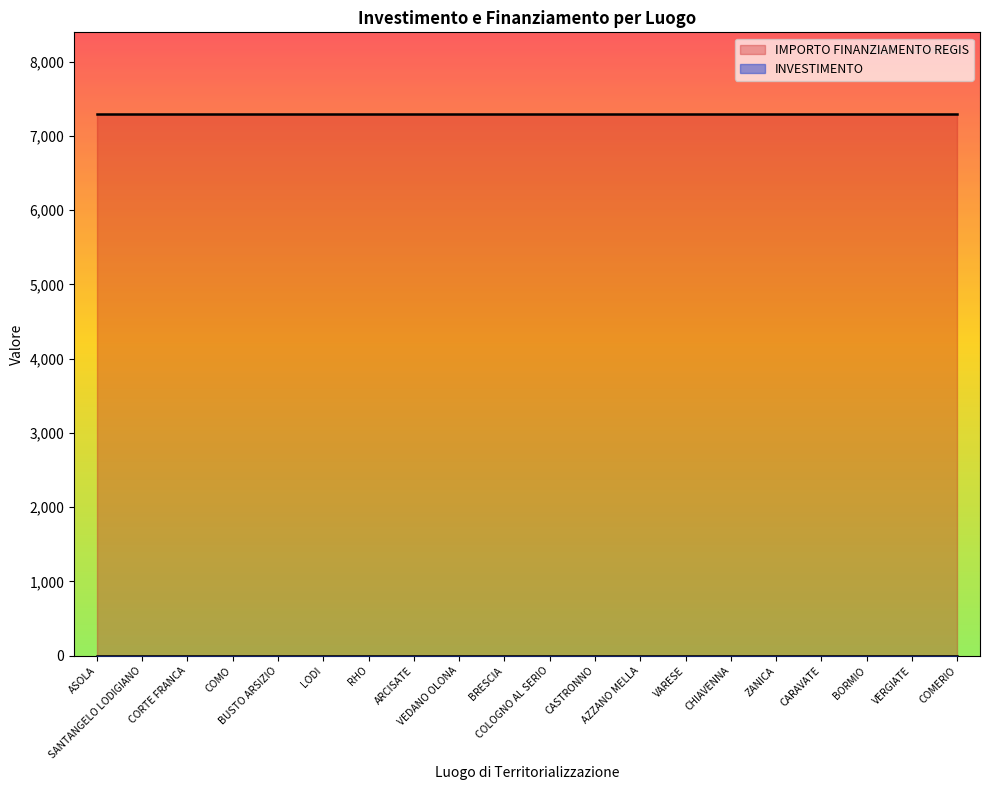

Reading right to left, list all the values displayed in this chart.

INVESTIMENTO: 1.4	1.4	1.4	1.4	1.4	1.4	1.4	1.4	1.4	1.4	1.4	1.4	1.4	1.4	1.4	1.4	1.4	1.4	1.4	1.4
IMPORTO FINANZIAMENTO REGIS: 7301.0	7301.0	7301.0	7301.0	7301.0	7301.0	7301.0	7301.0	7301.0	7301.0	7301.0	7301.0	7301.0	7301.0	7301.0	7301.0	7301.0	7301.0	7301.0	7301.0